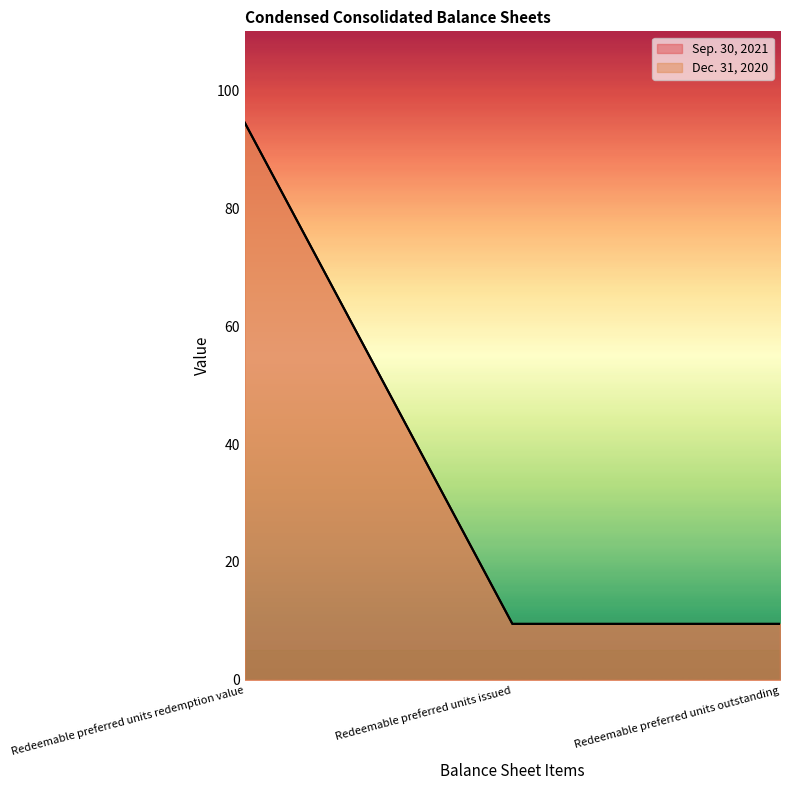

What is the approximate value of Dec. 31, 2020 at Redeemable preferred units redemption value?

94.5